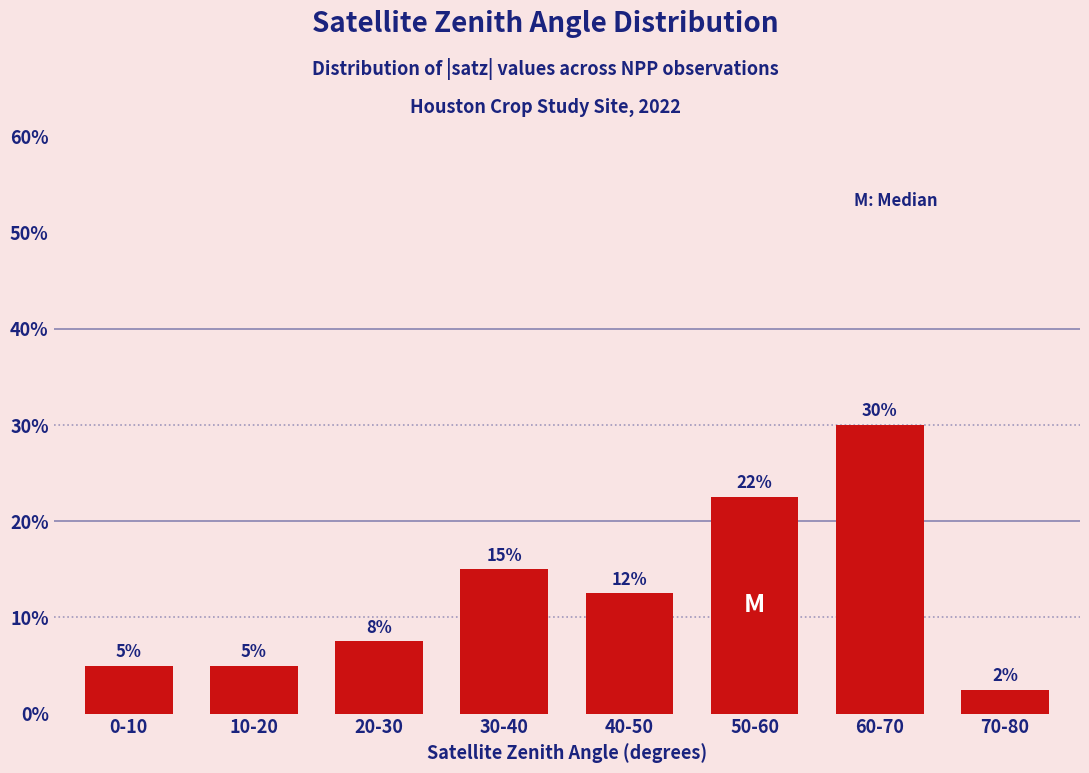

Between 0-10 and 60-70, which is larger?

60-70